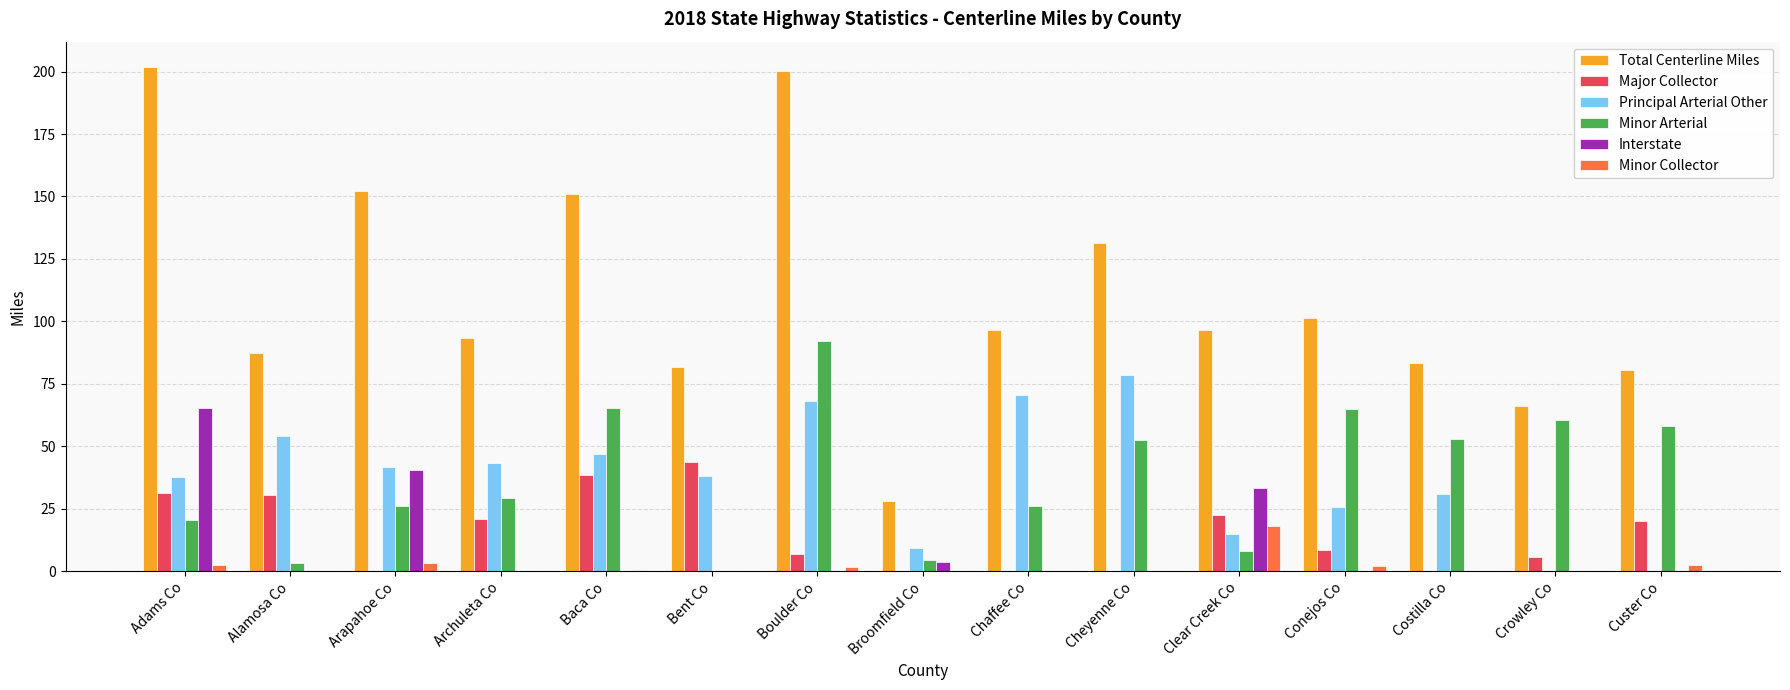

The Minor Arterial series shows 26.2 at Arapahoe Co. True or false?

True